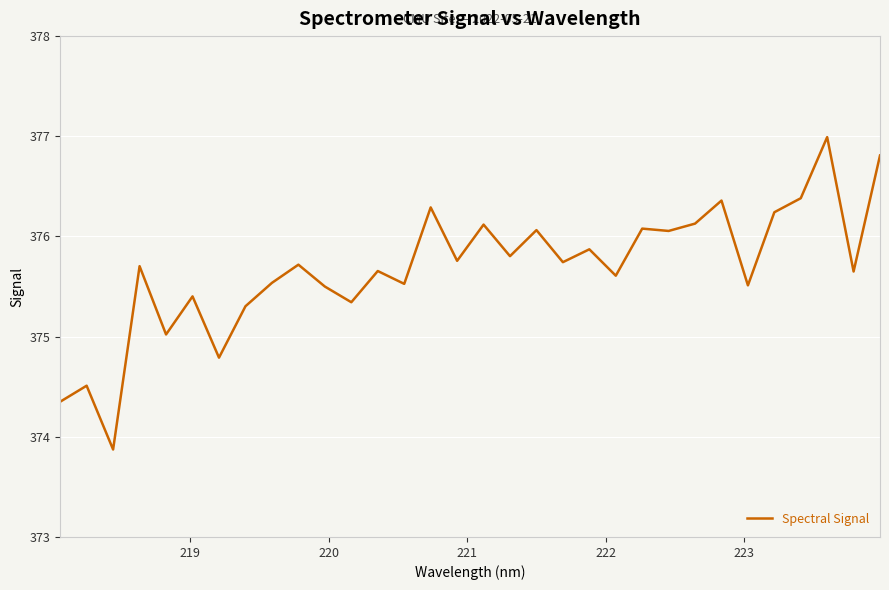

What is the smallest value displayed?

373.9